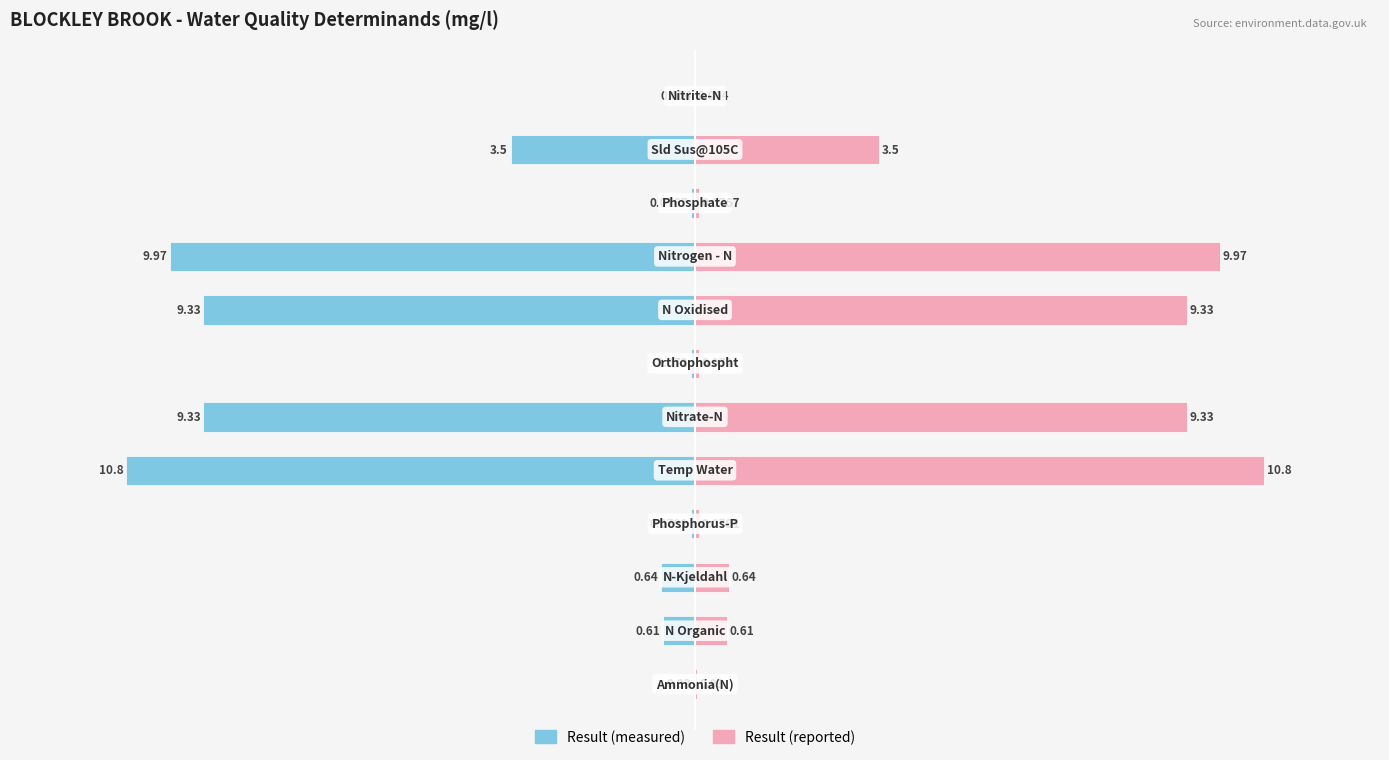

Reading left to right, transcribe all the data shown in this chart.

Result (measured): 0=-0.0	1=-0.6	2=-0.6	3=-0.1	4=-10.8	5=-9.3	6=-0.1	7=-9.3	8=-10.0	9=-0.1	10=-3.5	11=-0.0
Result (reported): 0=0.0	1=0.6	2=0.6	3=0.1	4=10.8	5=9.3	6=0.1	7=9.3	8=10.0	9=0.1	10=3.5	11=0.0